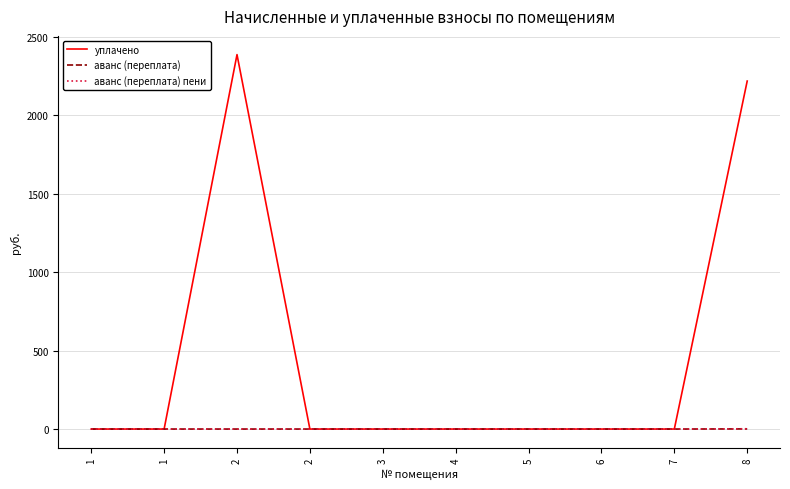

Is this an area chart (filled region under the line)?

No